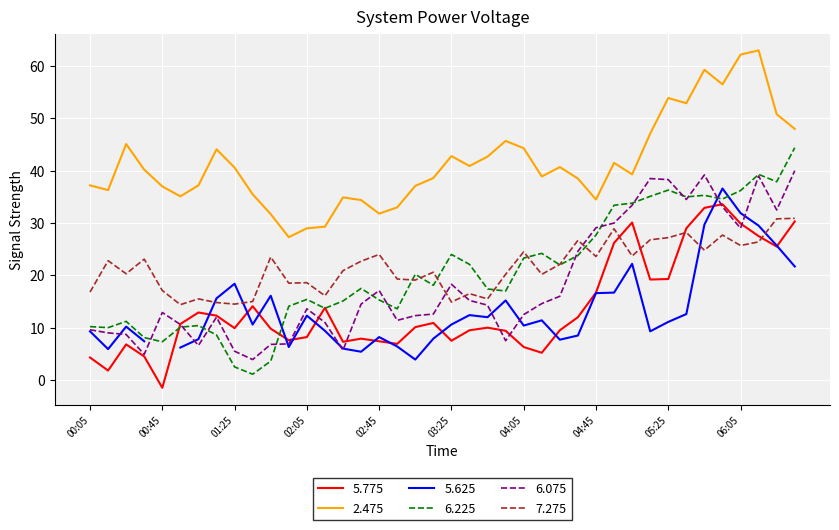

Where is 2.475 nearest to the value 45?

2013/04/04 00:25